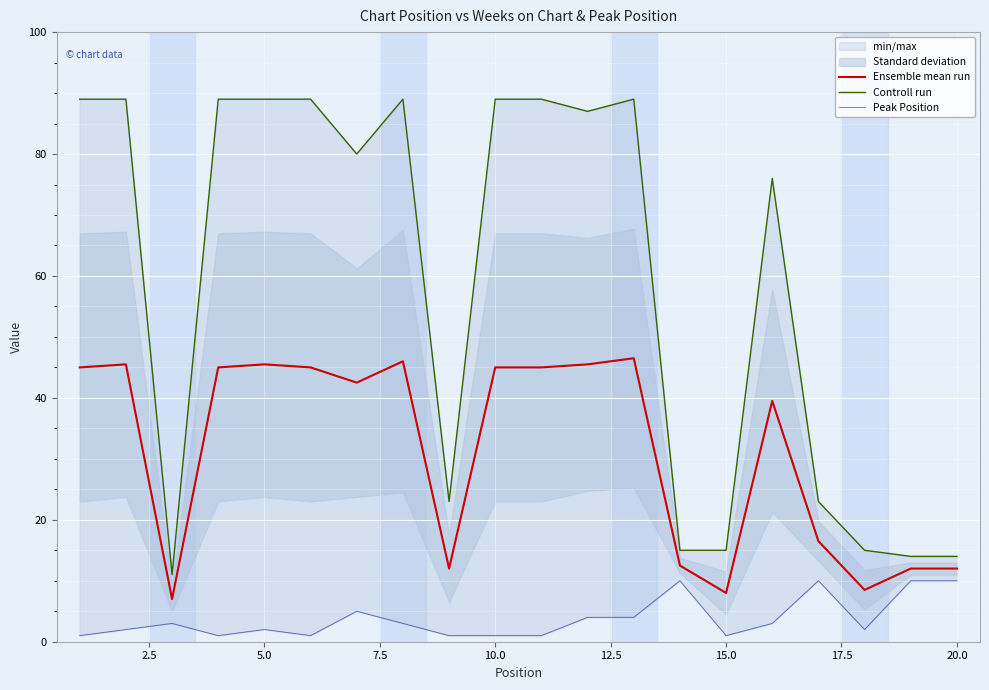

How many data points in Peak Position are above 3?

7